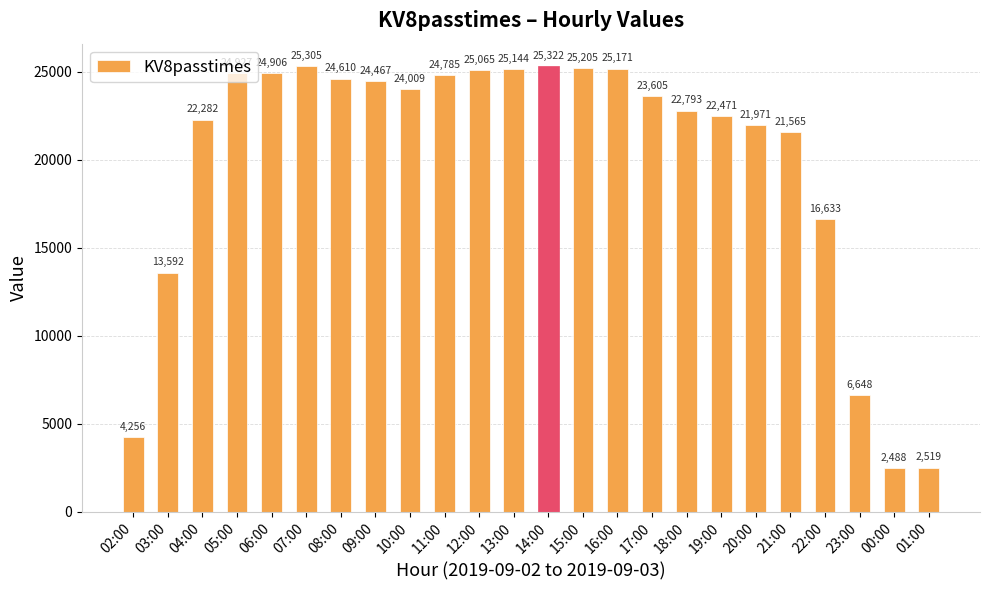

True or false: the data shows 25144 at 13:00.

True